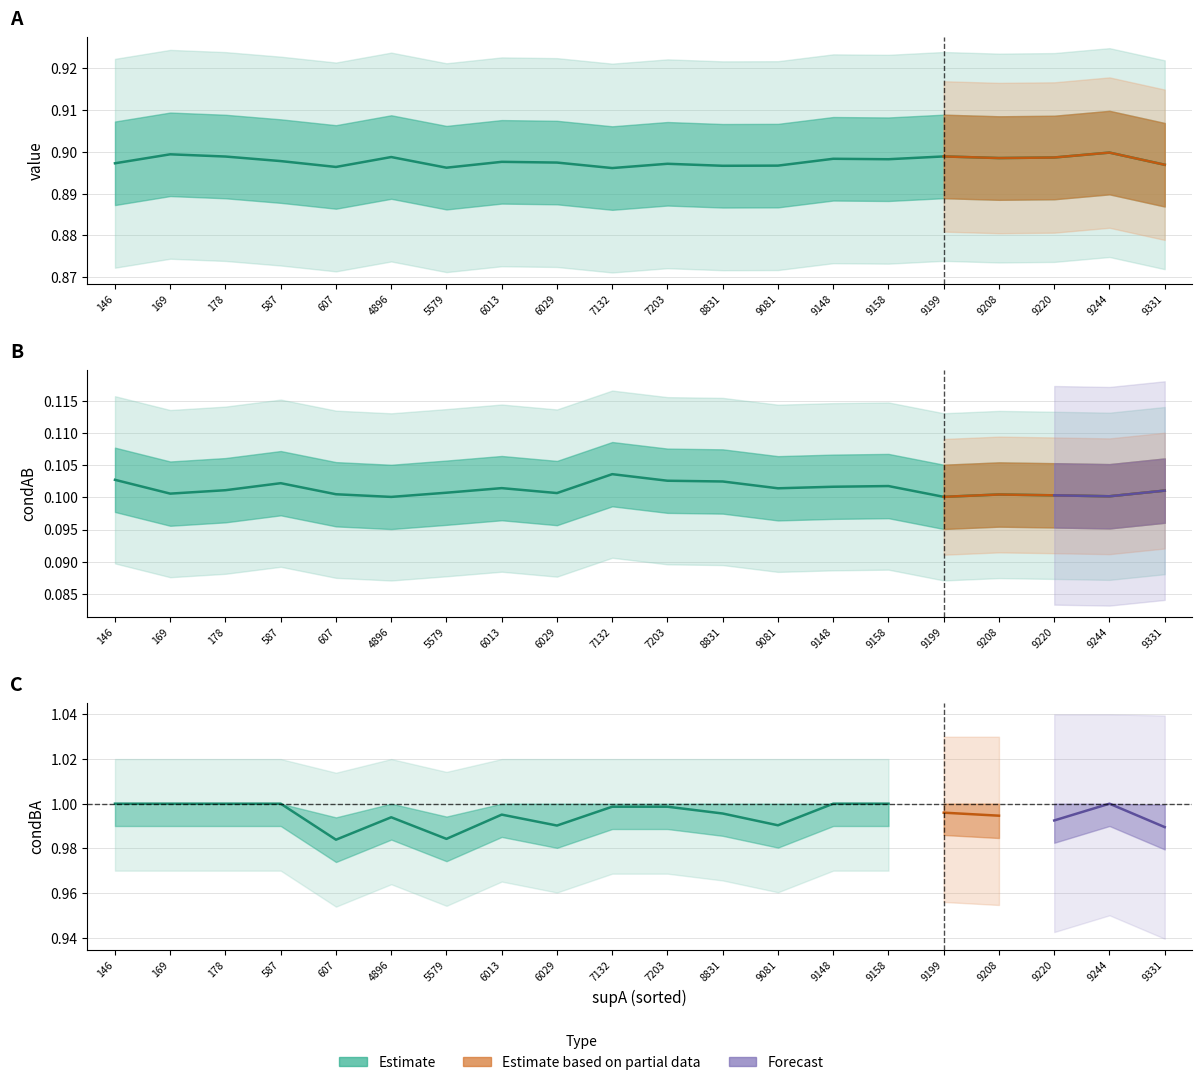

What is the total value across all series at 7203?

1.0